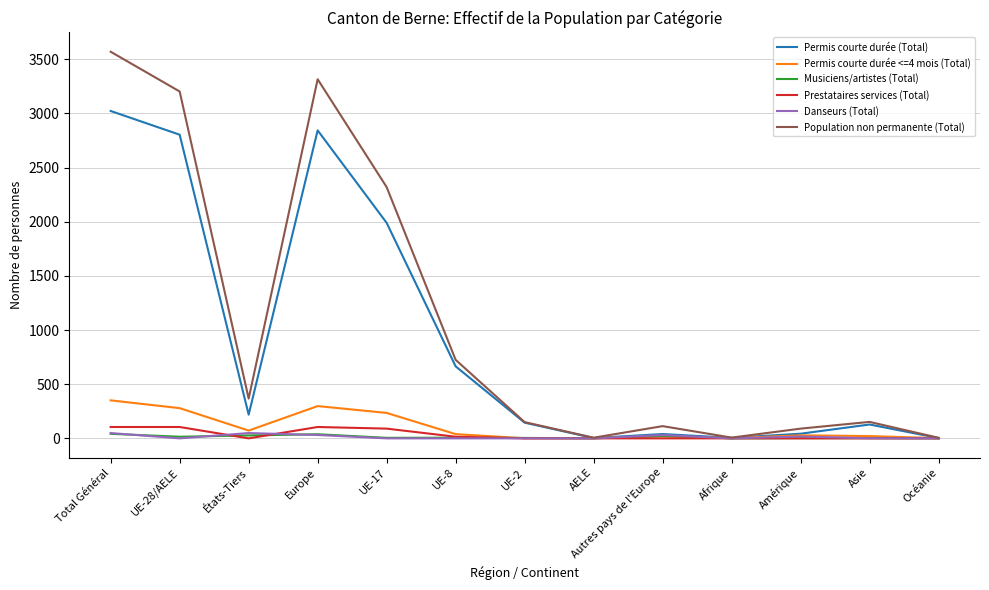

Which series changed the most between UE-8 and Océanie?

Population non permanente (Total)